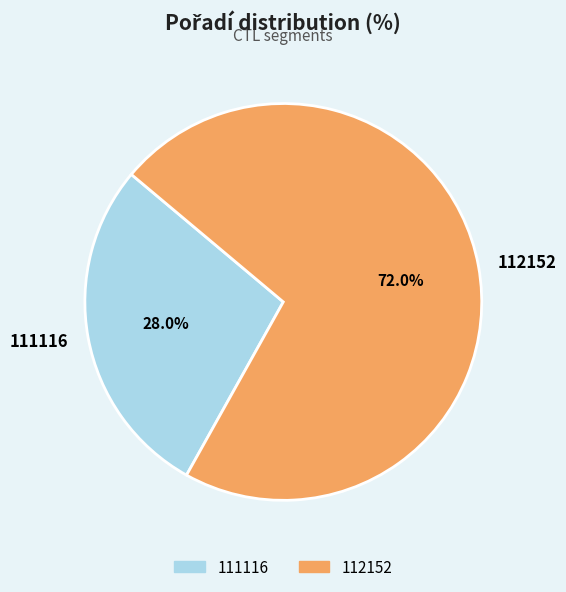

Count the number of slices in the pie.

2